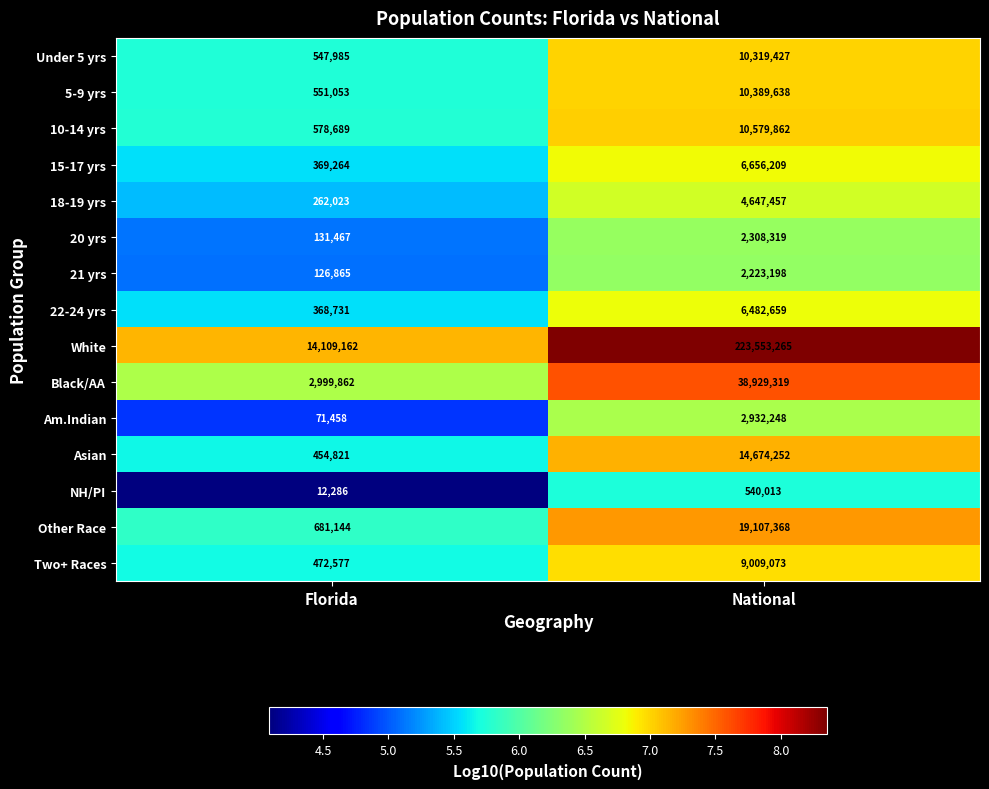

Count the number of data series in this chart.

15